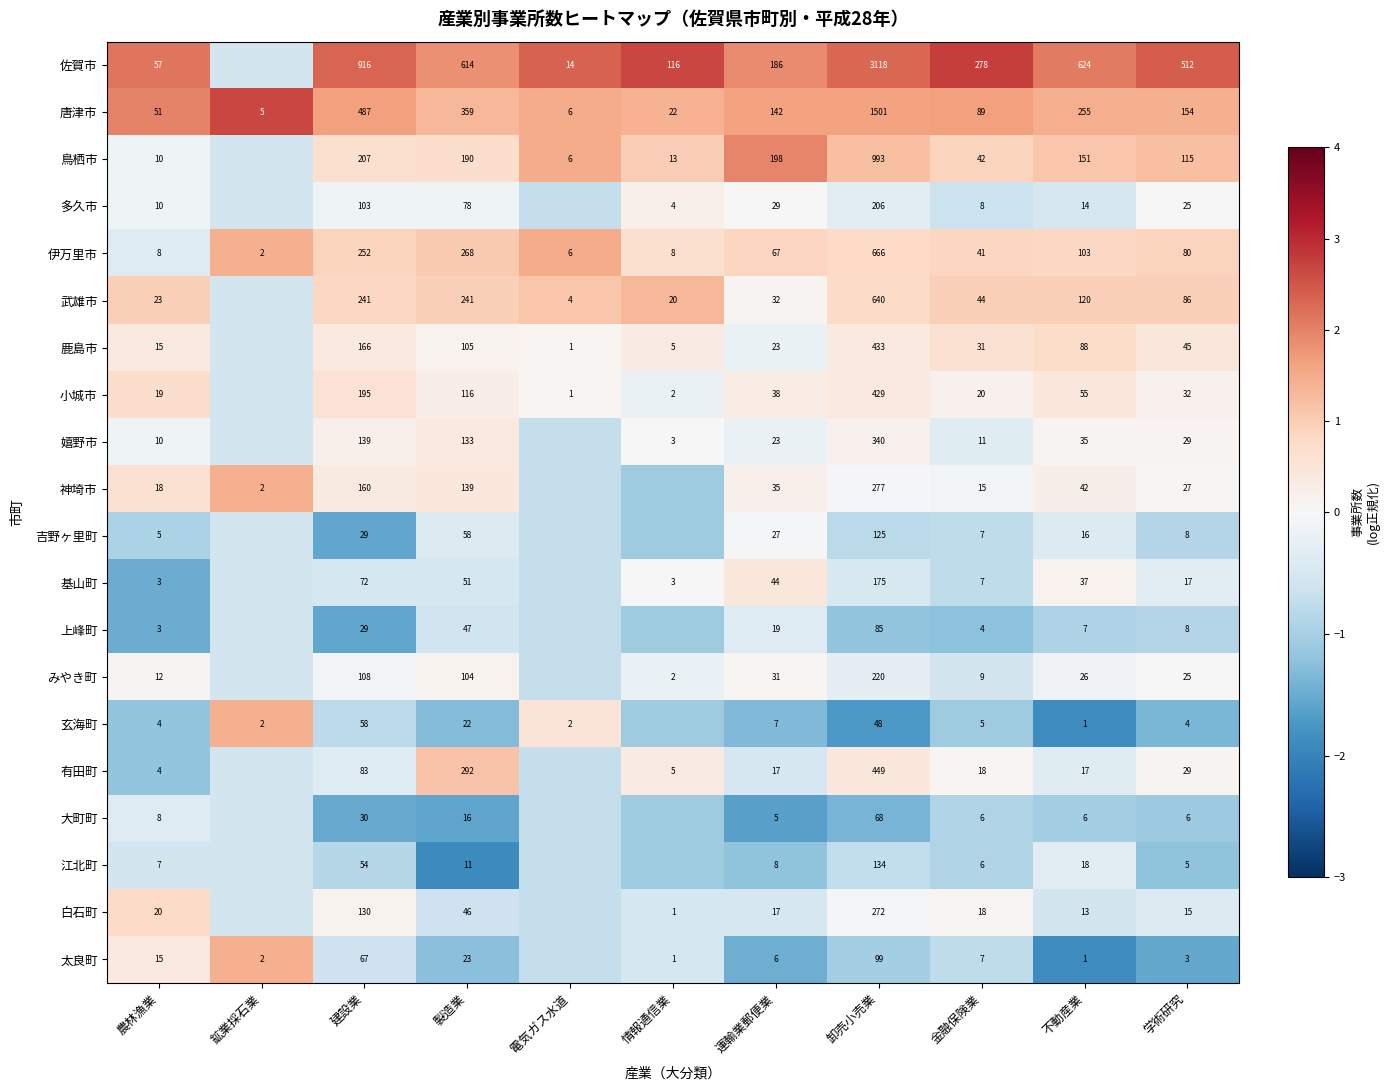

Is the value of 佐賀市 at 農林漁業 greater than the value of 小城市 at 建設業?

No